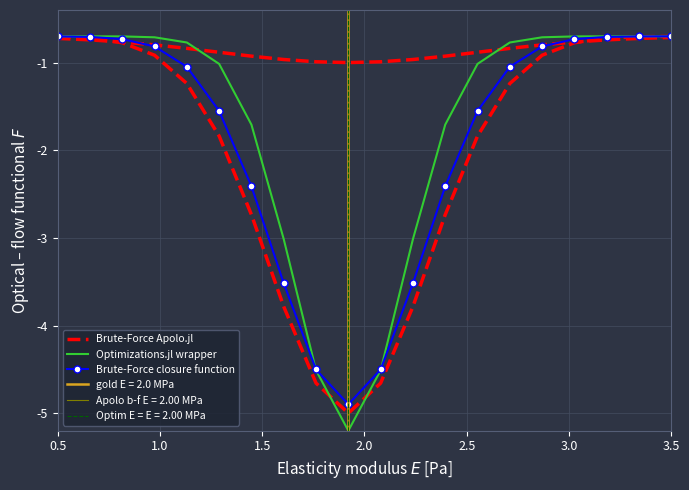

Which series has the widest spread of values?

Optimizations.jl wrapper